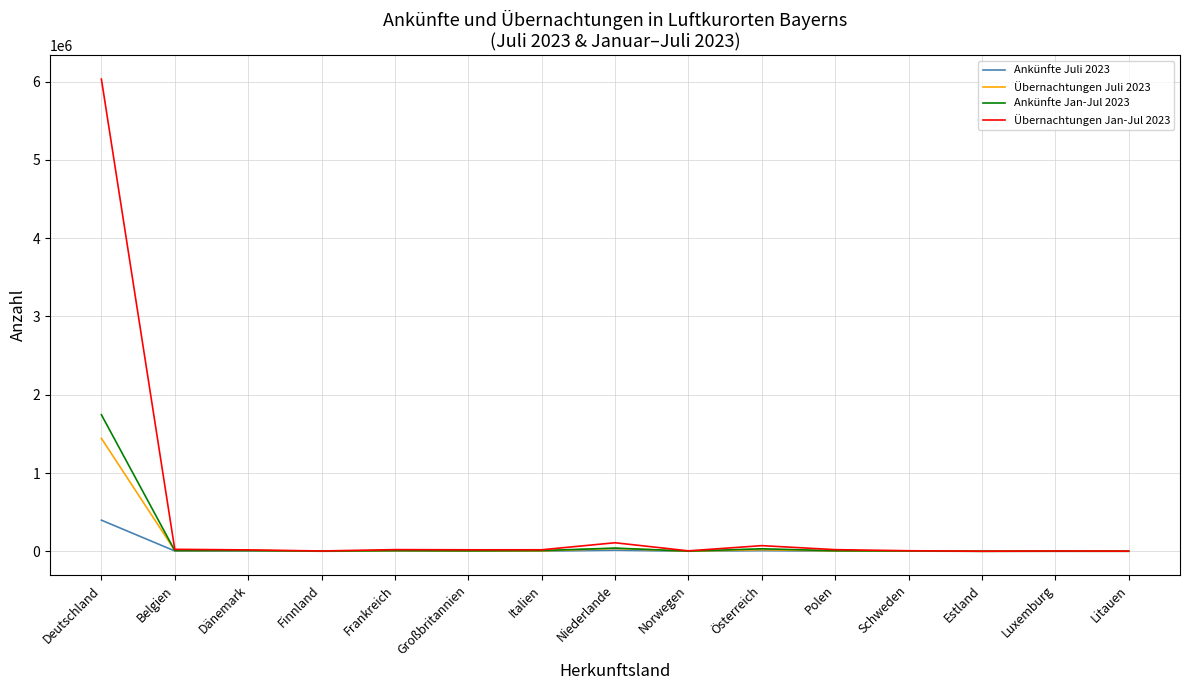

What are all the series names shown in the legend?

Ankünfte Juli 2023, Übernachtungen Juli 2023, Ankünfte Jan-Jul 2023, Übernachtungen Jan-Jul 2023